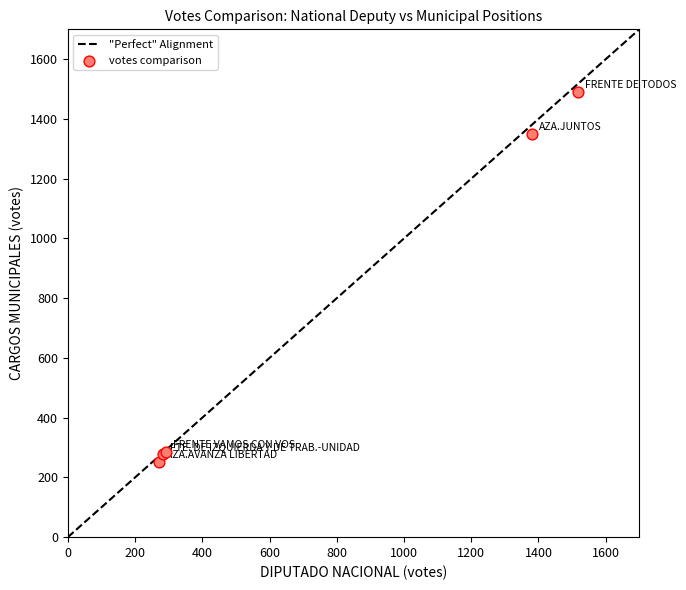

What Y value in the scatter plot is closest to 870?

1350